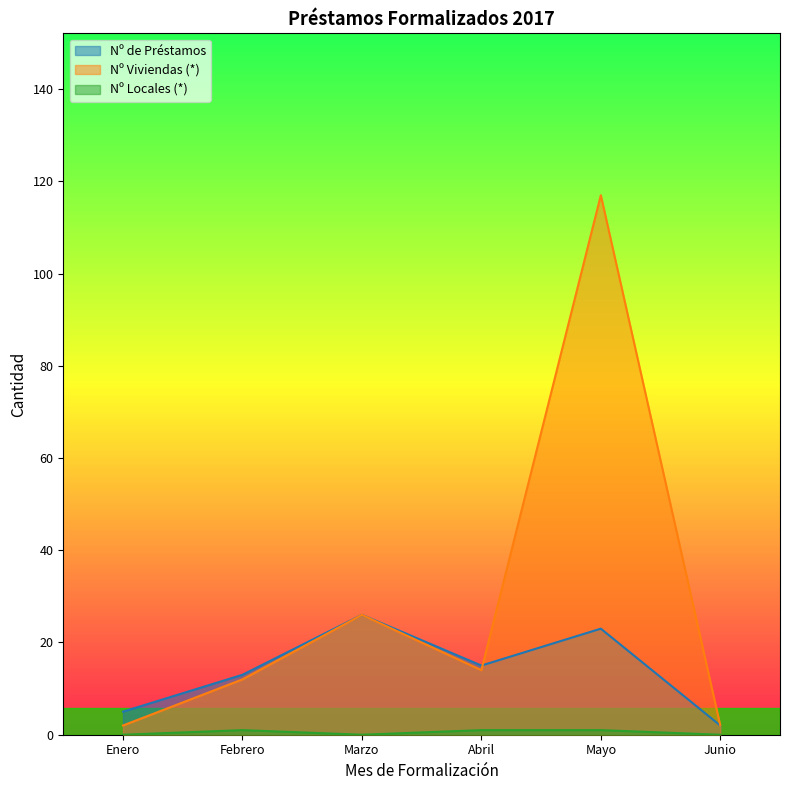

At which category does the chart reach its minimum across all series?

Enero